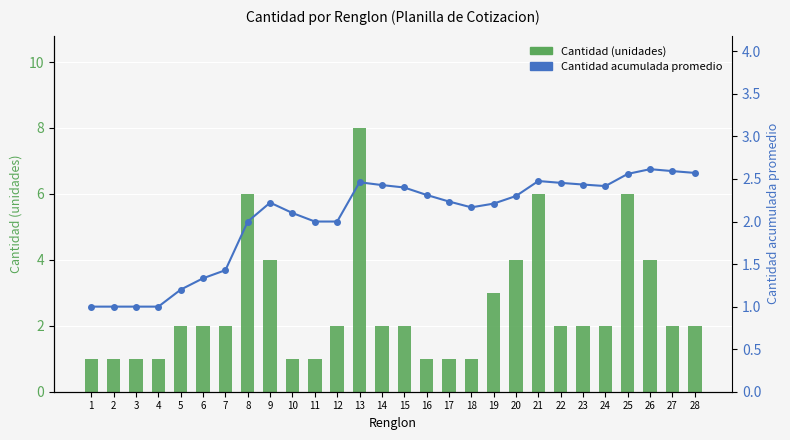

Which label corresponds to the smallest value in the chart?

1